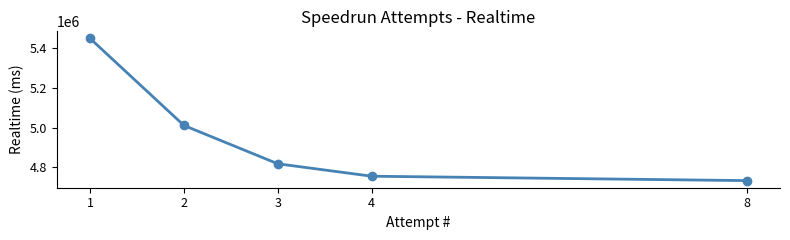

Count the number of categories in the chart.

5